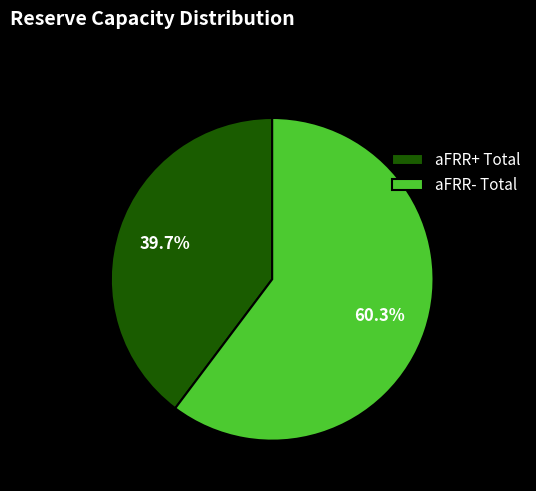

Approximately how many times larger is the value at aFRR- Total compared to aFRR+ Total?

1.5